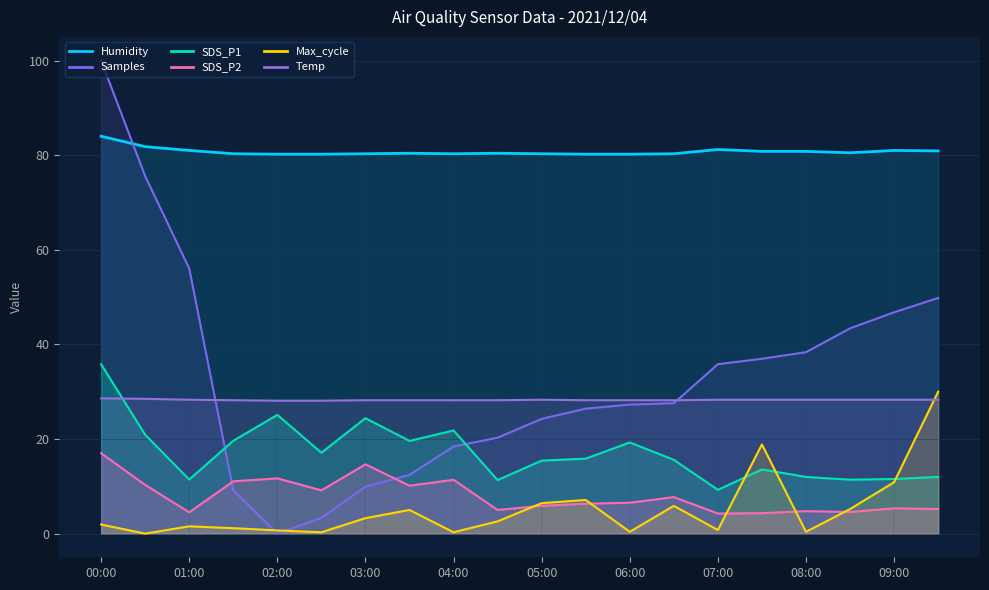

The value of SDS_P1 at 01:30 is 19.6. True or false?

True